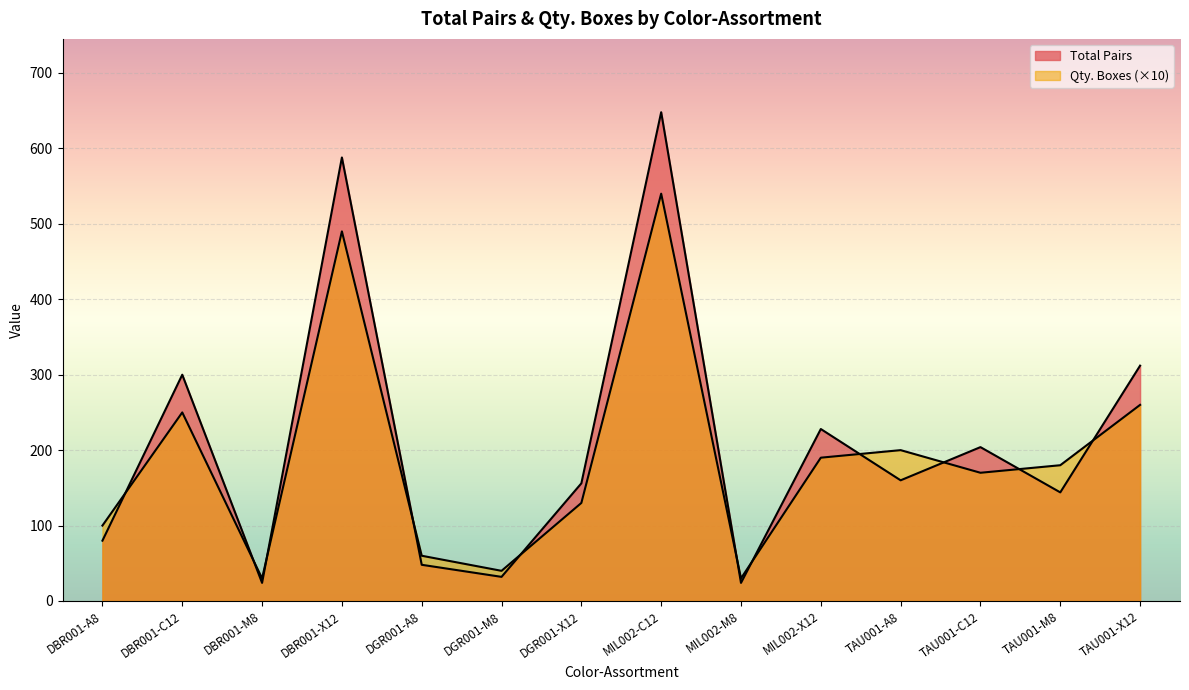

True or false: Total Pairs has a value of 43 at TAU001-A8.

False